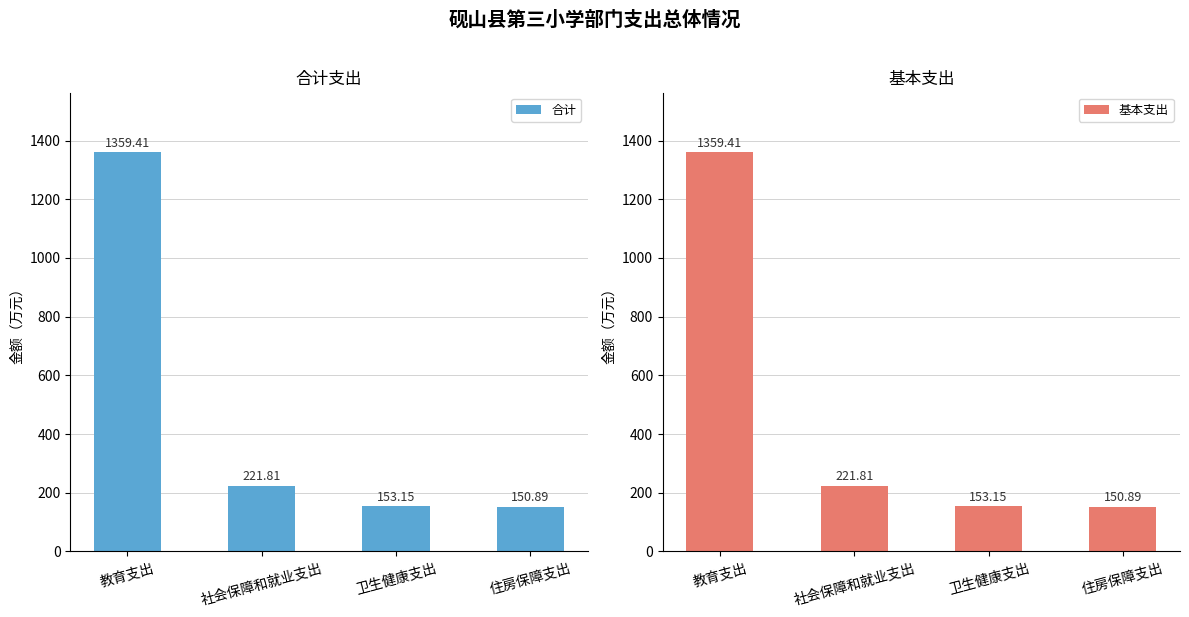

At which category does the chart reach its minimum across all series?

住房保障支出